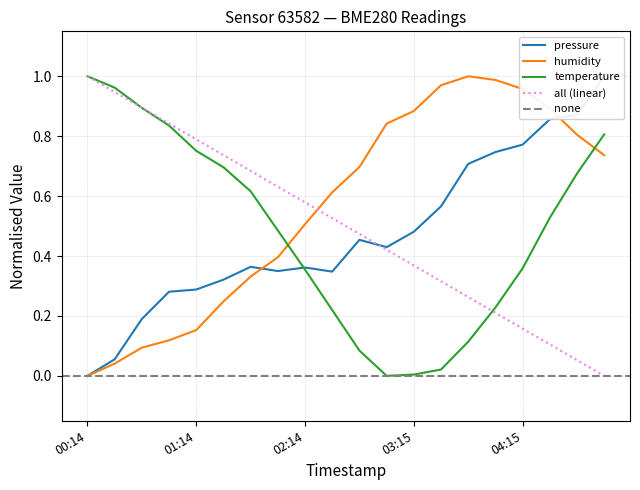

Between 04:15 and 04:00, which is larger?

04:15